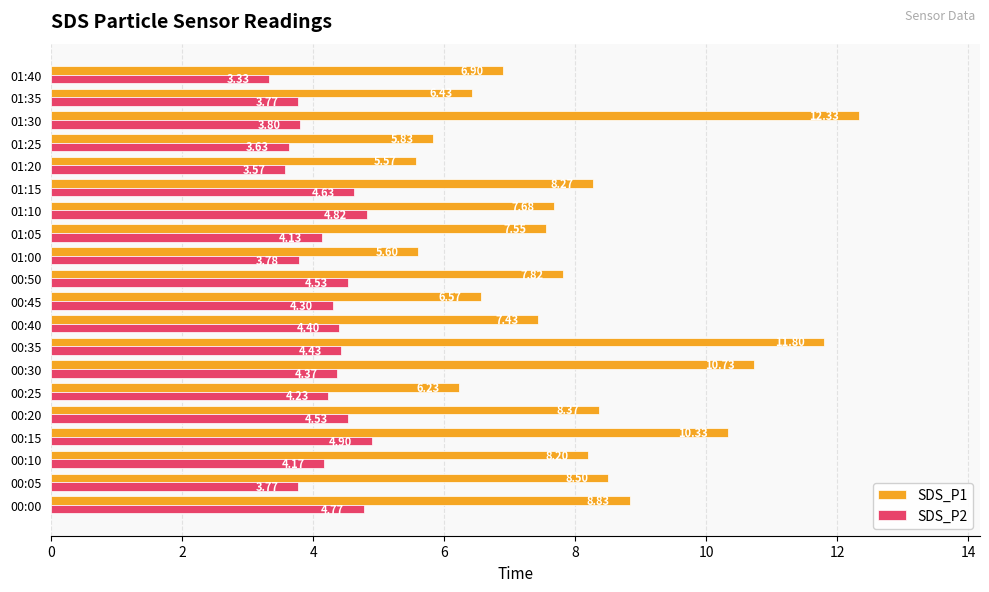

Which series has the widest spread of values?

SDS_P1